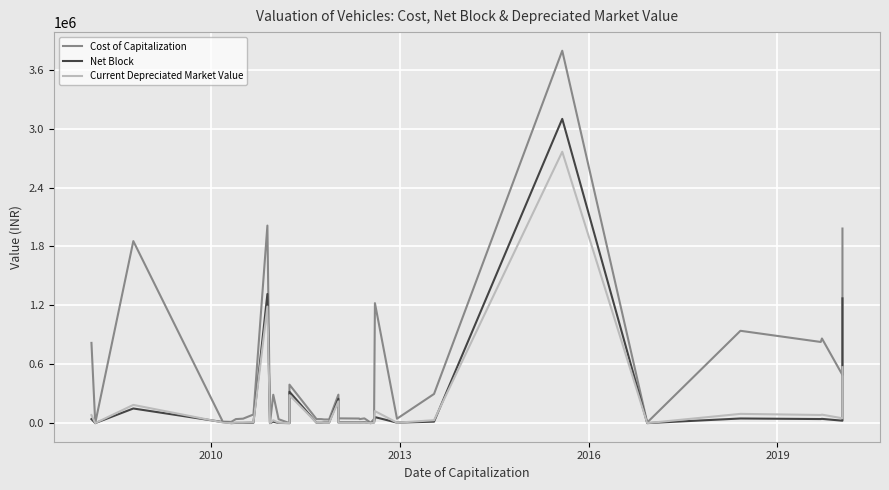

How many data points does each series have?

35